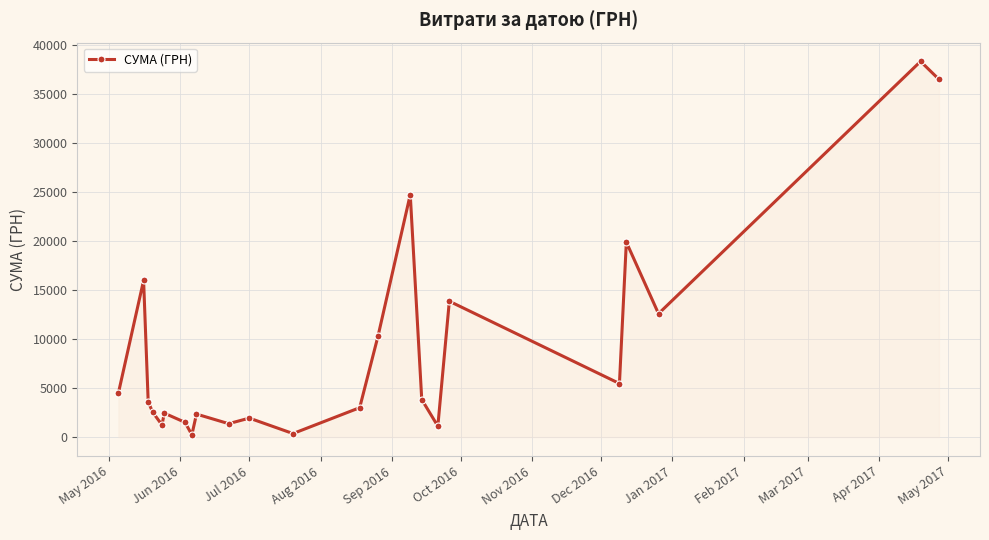

What is the difference between the second highest and minimum values?

36250.0